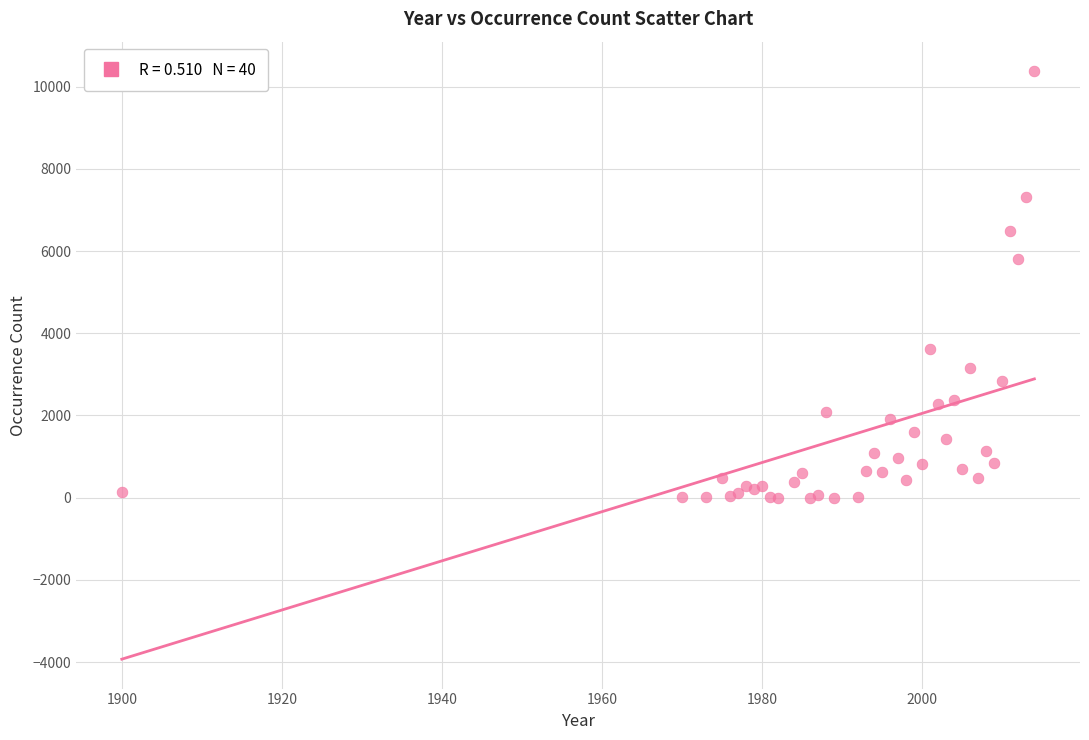

What Y value in the scatter plot is closest to 5191?

5804